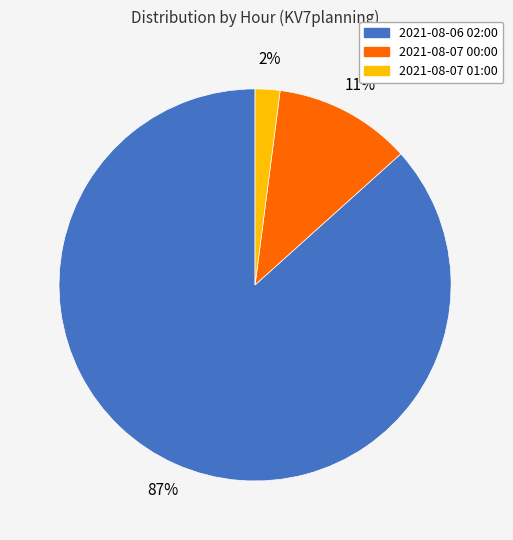

How many slices are in this pie chart?

3